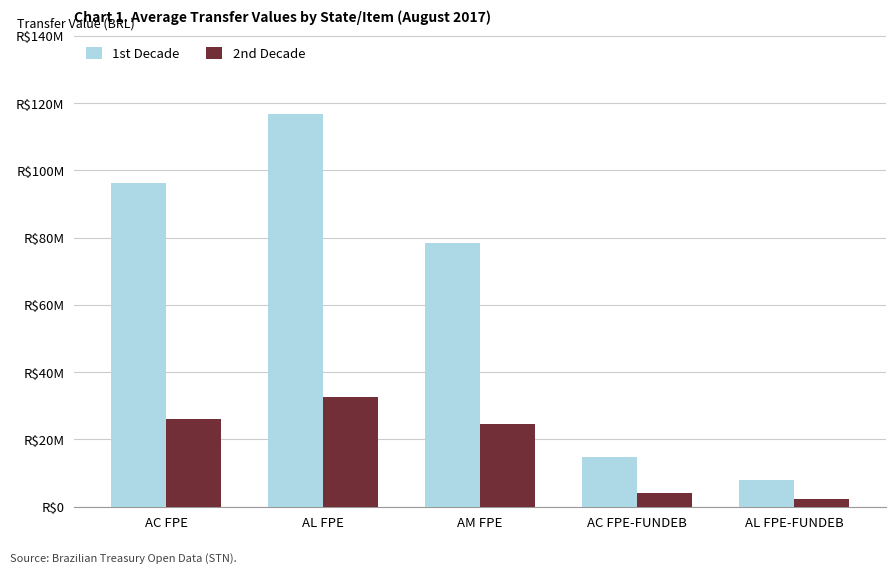

What is the difference between the second highest and second lowest values in the 1st Decade series?

81268468.4